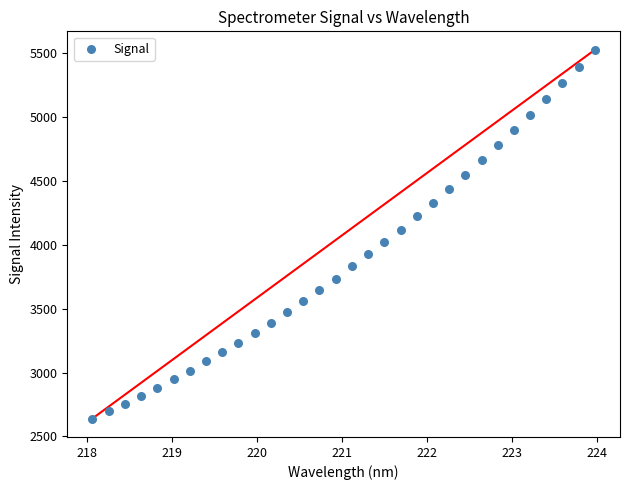

What is the range of Y values (max minus min)?

2886.3